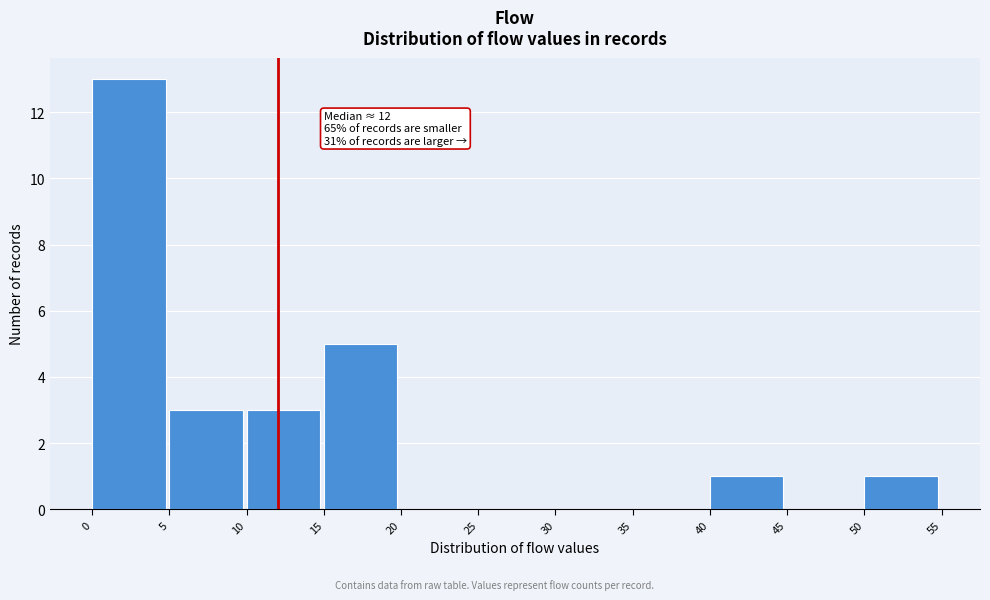

Over which range of the x-axis is the bar tallest?

0 to 5